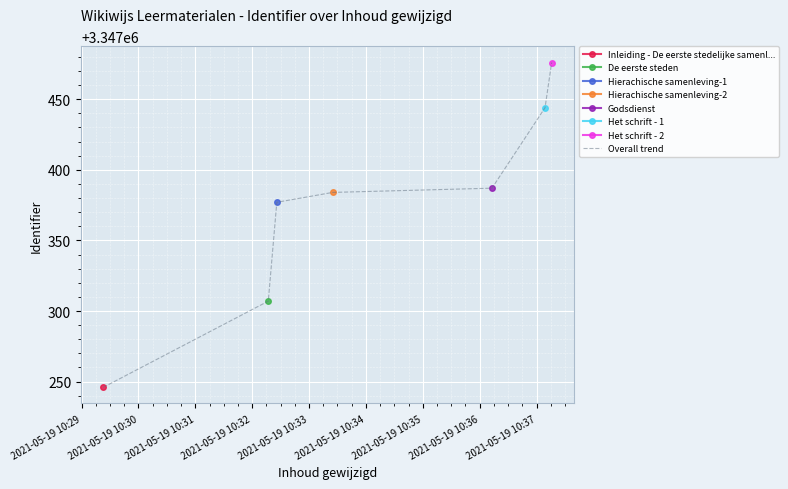

True or false: the data has more than 1 interior local peaks.

False